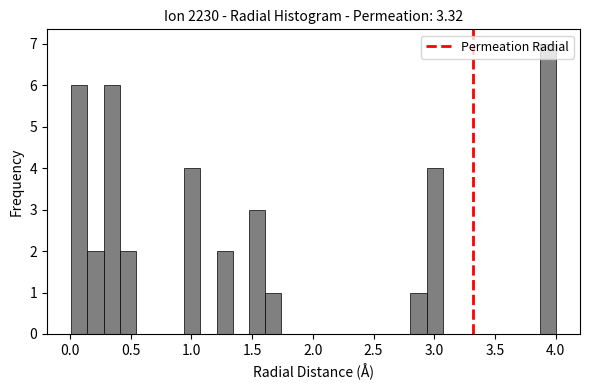

Around what value on the x-axis is the tallest bar? Give the approximate position of its centre, as read against the axis.

3.95